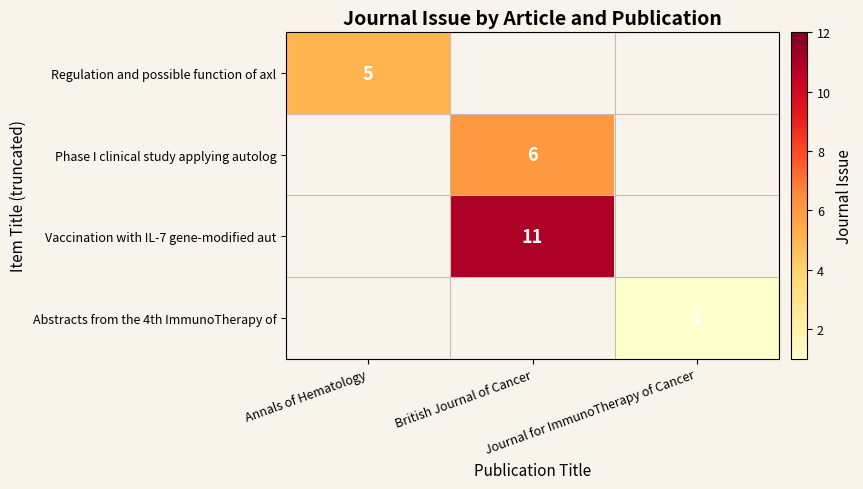

How many categories are shown in the chart?

3